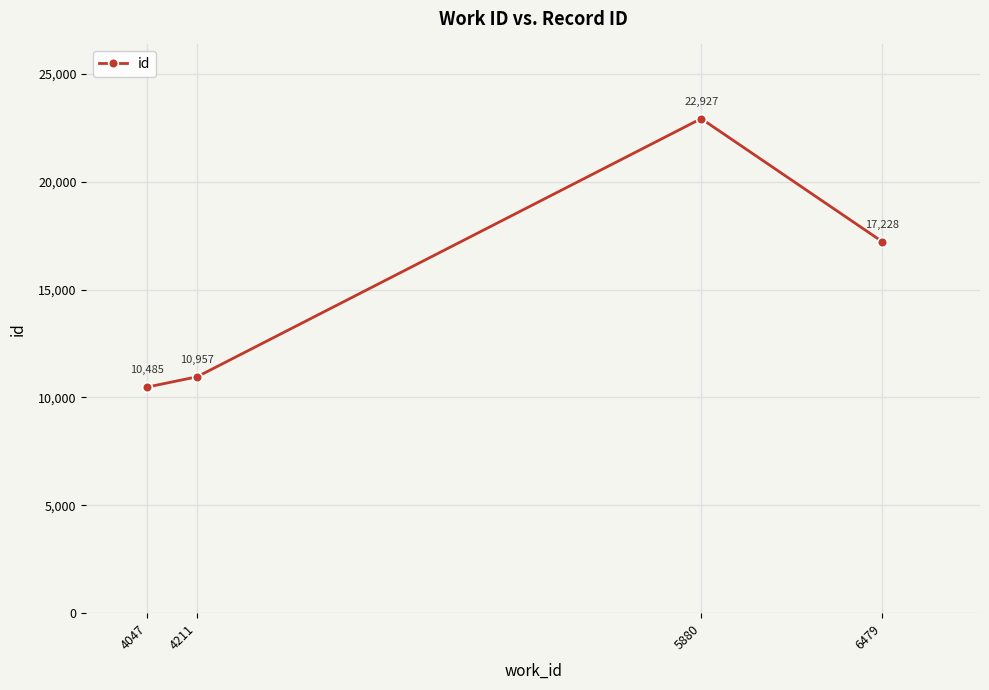

What is the change in value from 4211 to 6479?

+6271